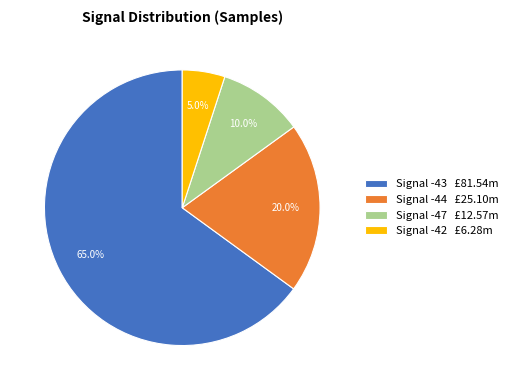

What is the largest slice in the pie chart?

Signal -43 £81.54m